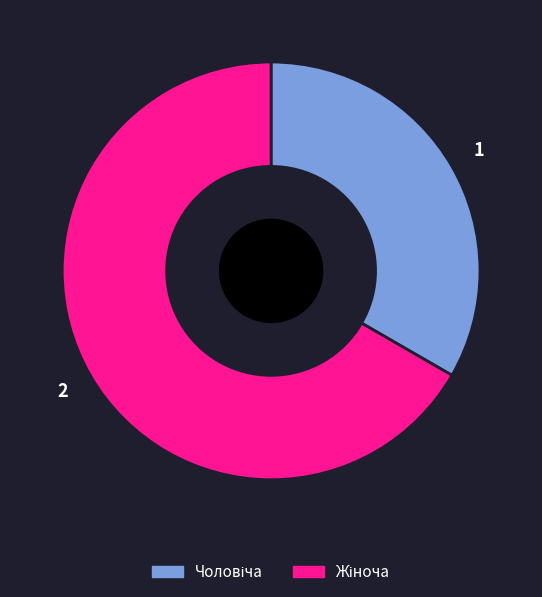

Is there a majority slice in this chart?

Yes